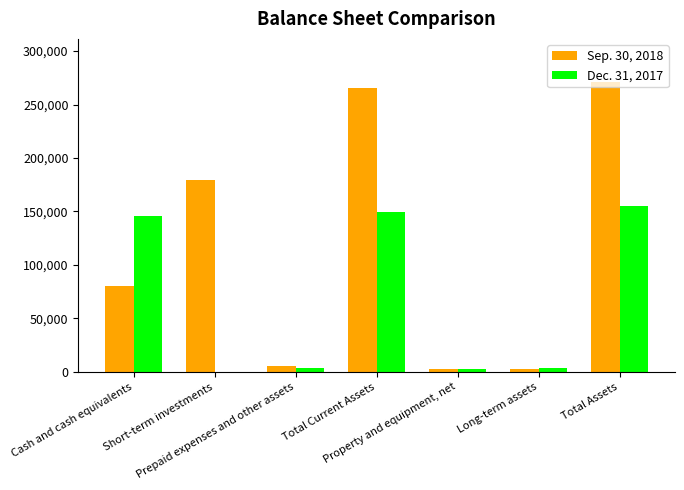

Which series has the largest total across all categories?

Sep. 30, 2018